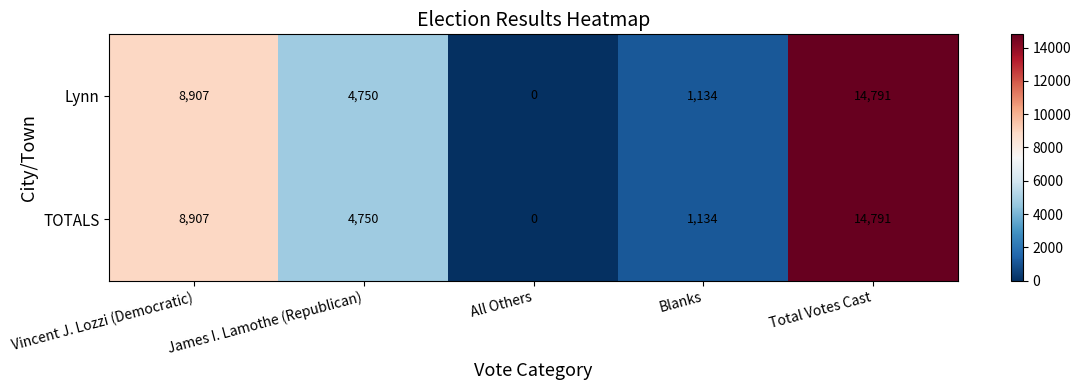

At which category does the chart reach its peak across all series?

Total Votes Cast